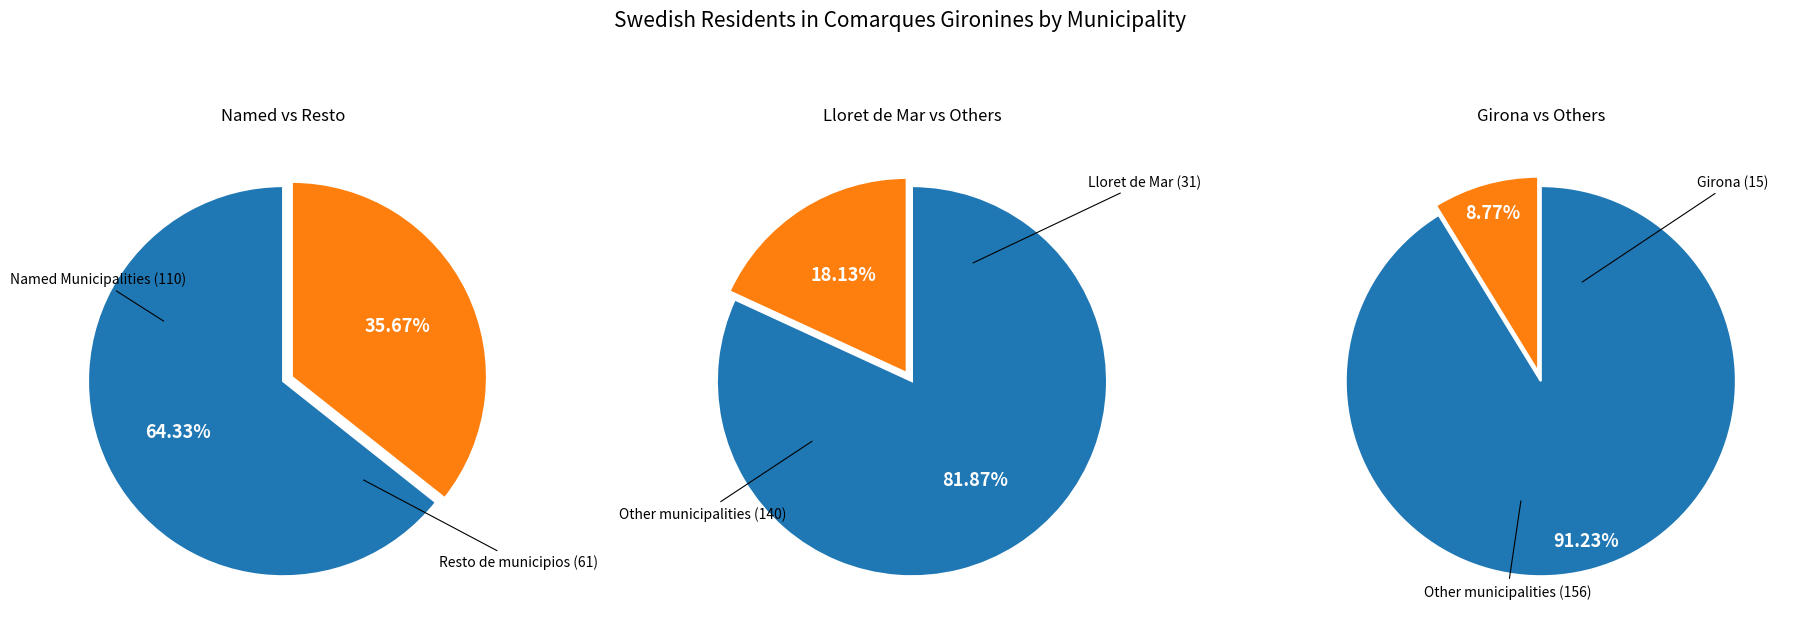

To the nearest percent, what portion does Lloret de Mar represent?

18%